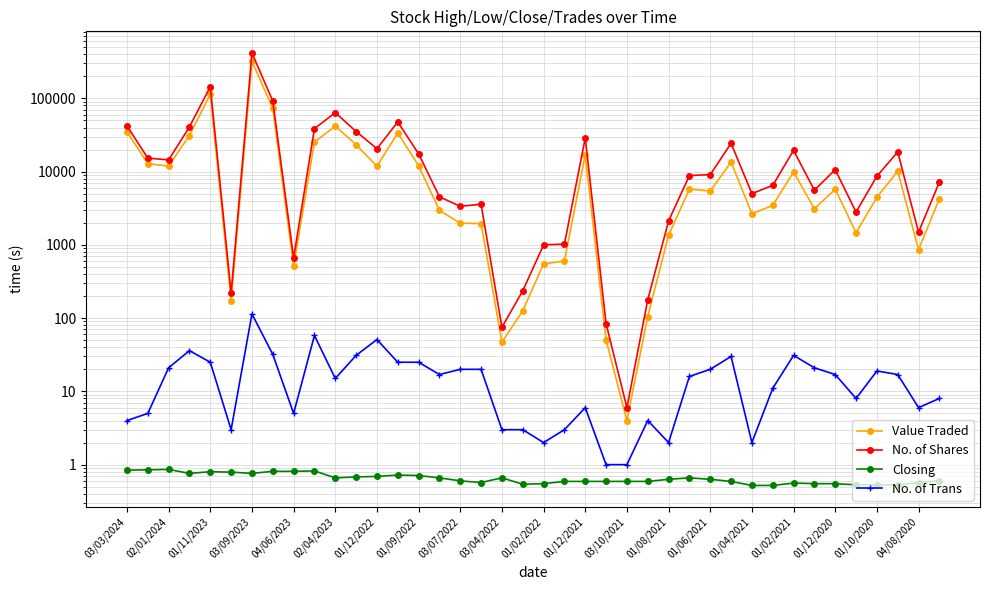

How many series are shown in this chart?

4